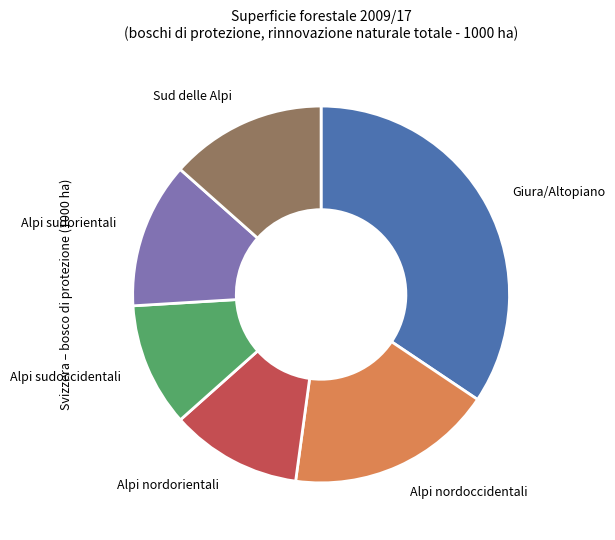

Is Alpi nordorientali the majority of the pie?

No